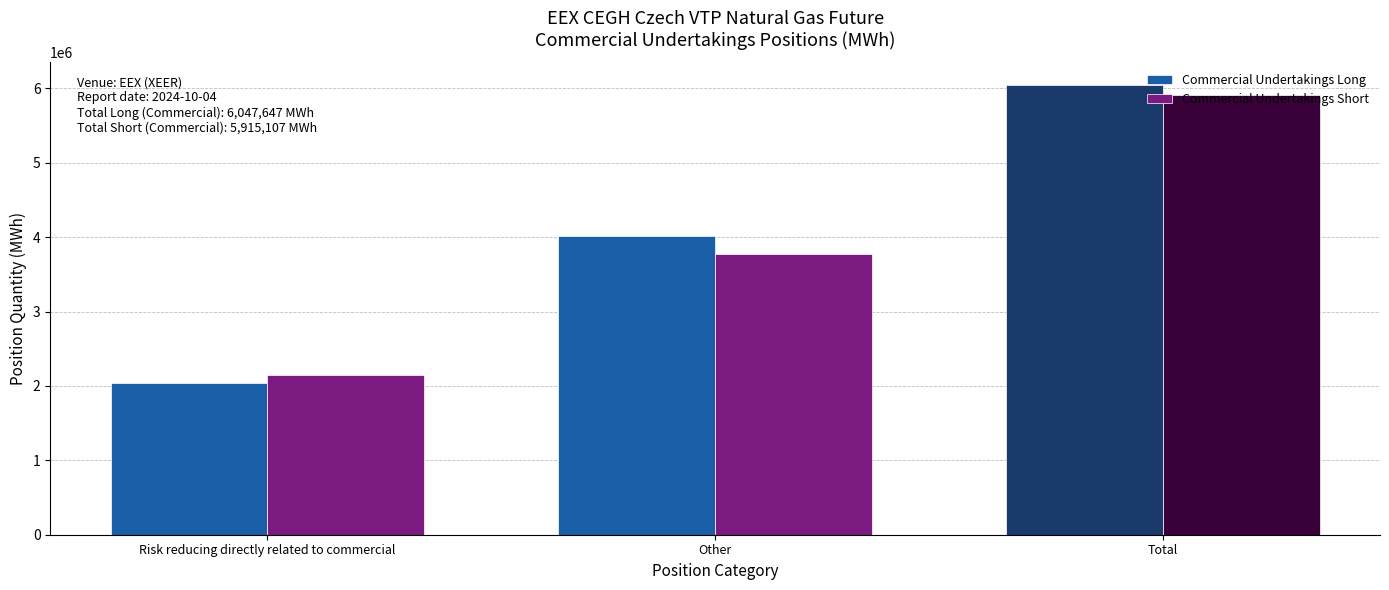

Is it true that Commercial Undertakings Long equals 4012406 at Other?

True